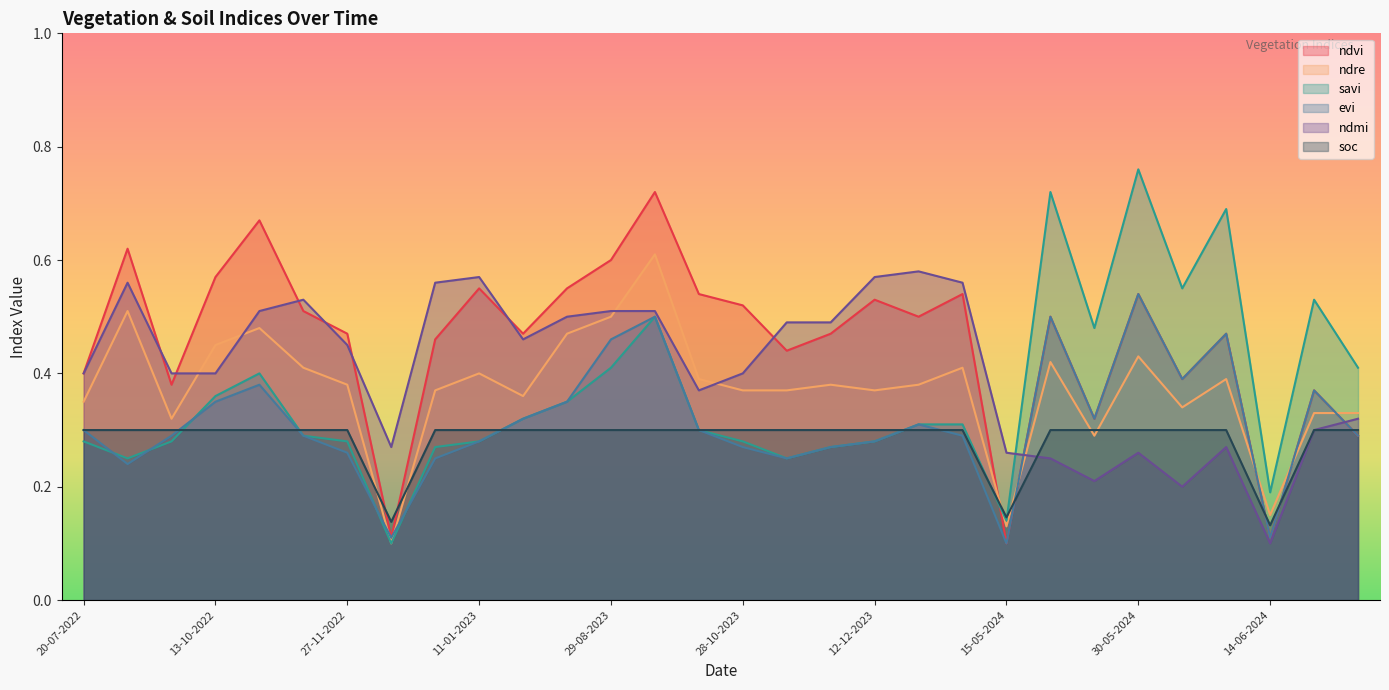

Reading left to right, what are all the values shown in this chart?

ndvi: 20-07-2022=0.4	03-09-2022=0.6	18-09-2022=0.4	13-10-2022=0.6	28-10-2022=0.7	12-11-2022=0.5	27-11-2022=0.5	02-12-2022=0.1	01-01-2023=0.5	11-01-2023=0.6	20-06-2023=0.5	10-07-2023=0.6	29-08-2023=0.6	18-09-2023=0.7	13-10-2023=0.5	28-10-2023=0.5	12-11-2023=0.4	22-11-2023=0.5	12-12-2023=0.5	01-01-2024=0.5	11-01-2024=0.5	15-05-2024=0.1	20-05-2024=0.5	25-05-2024=0.3	30-05-2024=0.5	04-06-2024=0.4	09-06-2024=0.5	14-06-2024=0.1	19-06-2024=0.4	24-06-2024=0.3
ndre: 20-07-2022=0.3	03-09-2022=0.5	18-09-2022=0.3	13-10-2022=0.5	28-10-2022=0.5	12-11-2022=0.4	27-11-2022=0.4	02-12-2022=0.1	01-01-2023=0.4	11-01-2023=0.4	20-06-2023=0.4	10-07-2023=0.5	29-08-2023=0.5	18-09-2023=0.6	13-10-2023=0.4	28-10-2023=0.4	12-11-2023=0.4	22-11-2023=0.4	12-12-2023=0.4	01-01-2024=0.4	11-01-2024=0.4	15-05-2024=0.1	20-05-2024=0.4	25-05-2024=0.3	30-05-2024=0.4	04-06-2024=0.3	09-06-2024=0.4	14-06-2024=0.1	19-06-2024=0.3	24-06-2024=0.3
savi: 20-07-2022=0.3	03-09-2022=0.2	18-09-2022=0.3	13-10-2022=0.4	28-10-2022=0.4	12-11-2022=0.3	27-11-2022=0.3	02-12-2022=0.1	01-01-2023=0.3	11-01-2023=0.3	20-06-2023=0.3	10-07-2023=0.3	29-08-2023=0.4	18-09-2023=0.5	13-10-2023=0.3	28-10-2023=0.3	12-11-2023=0.2	22-11-2023=0.3	12-12-2023=0.3	01-01-2024=0.3	11-01-2024=0.3	15-05-2024=0.1	20-05-2024=0.7	25-05-2024=0.5	30-05-2024=0.8	04-06-2024=0.6	09-06-2024=0.7	14-06-2024=0.2	19-06-2024=0.5	24-06-2024=0.4
evi: 20-07-2022=0.3	03-09-2022=0.2	18-09-2022=0.3	13-10-2022=0.3	28-10-2022=0.4	12-11-2022=0.3	27-11-2022=0.3	02-12-2022=0.1	01-01-2023=0.2	11-01-2023=0.3	20-06-2023=0.3	10-07-2023=0.3	29-08-2023=0.5	18-09-2023=0.5	13-10-2023=0.3	28-10-2023=0.3	12-11-2023=0.2	22-11-2023=0.3	12-12-2023=0.3	01-01-2024=0.3	11-01-2024=0.3	15-05-2024=0.1	20-05-2024=0.5	25-05-2024=0.3	30-05-2024=0.5	04-06-2024=0.4	09-06-2024=0.5	14-06-2024=0.1	19-06-2024=0.4	24-06-2024=0.3
ndmi: 20-07-2022=0.4	03-09-2022=0.6	18-09-2022=0.4	13-10-2022=0.4	28-10-2022=0.5	12-11-2022=0.5	27-11-2022=0.5	02-12-2022=0.3	01-01-2023=0.6	11-01-2023=0.6	20-06-2023=0.5	10-07-2023=0.5	29-08-2023=0.5	18-09-2023=0.5	13-10-2023=0.4	28-10-2023=0.4	12-11-2023=0.5	22-11-2023=0.5	12-12-2023=0.6	01-01-2024=0.6	11-01-2024=0.6	15-05-2024=0.3	20-05-2024=0.2	25-05-2024=0.2	30-05-2024=0.3	04-06-2024=0.2	09-06-2024=0.3	14-06-2024=0.1	19-06-2024=0.3	24-06-2024=0.3
soc: 20-07-2022=0.3	03-09-2022=0.3	18-09-2022=0.3	13-10-2022=0.3	28-10-2022=0.3	12-11-2022=0.3	27-11-2022=0.3	02-12-2022=0.1	01-01-2023=0.3	11-01-2023=0.3	20-06-2023=0.3	10-07-2023=0.3	29-08-2023=0.3	18-09-2023=0.3	13-10-2023=0.3	28-10-2023=0.3	12-11-2023=0.3	22-11-2023=0.3	12-12-2023=0.3	01-01-2024=0.3	11-01-2024=0.3	15-05-2024=0.1	20-05-2024=0.3	25-05-2024=0.3	30-05-2024=0.3	04-06-2024=0.3	09-06-2024=0.3	14-06-2024=0.1	19-06-2024=0.3	24-06-2024=0.3